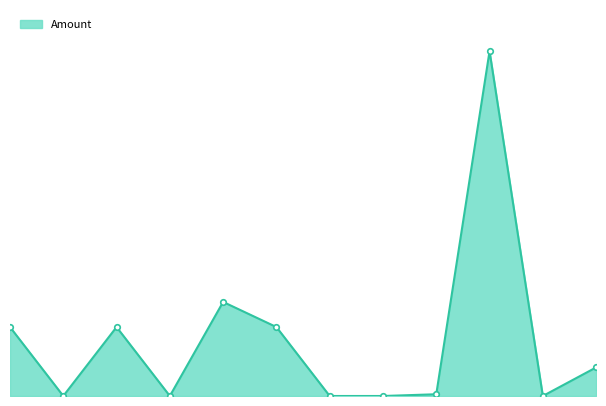

List the labels in order of value, largest first.

2017-07-12 05:33:04, 2017-06-27 09:31:18, 2017-06-25 15:12:02, 2017-06-25 15:24:09, 2017-06-29 22:39:14, 2017-07-13 15:37:34, 2017-07-03 20:21:05, 2017-06-25 15:24:09, 2017-06-25 15:47:14, 2017-06-29 22:41:52, 2017-07-02 13:47:52, 2017-07-12 23:16:59